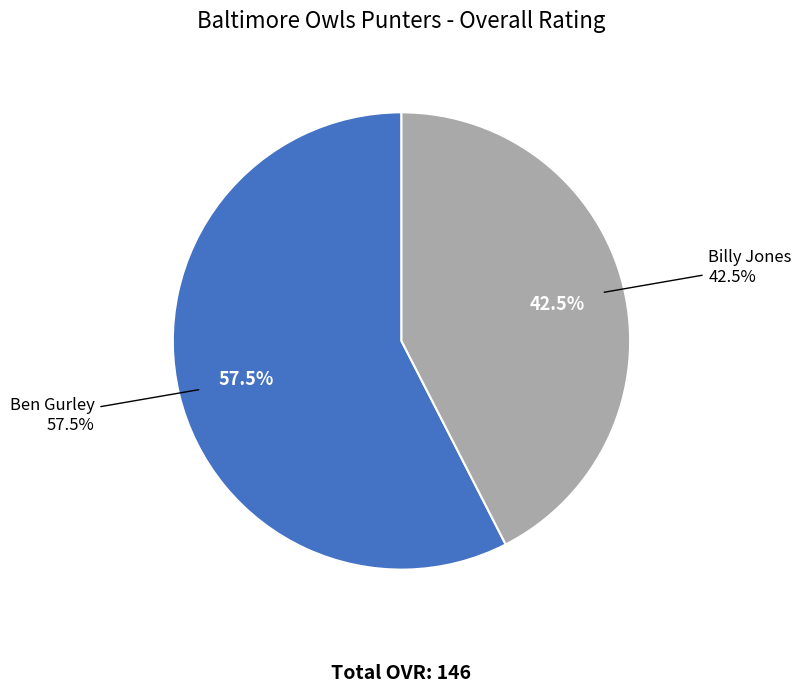

What percentage is the Ben Gurley slice, to the nearest percent?

58%